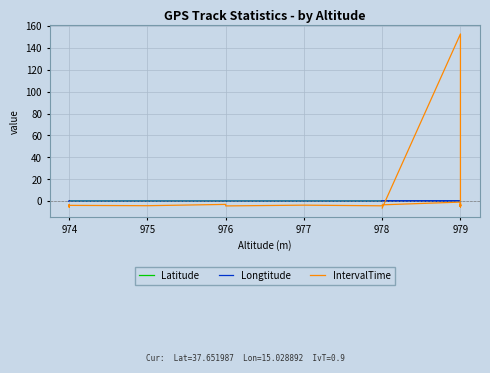

How many negative values does the Latitude series have?

20